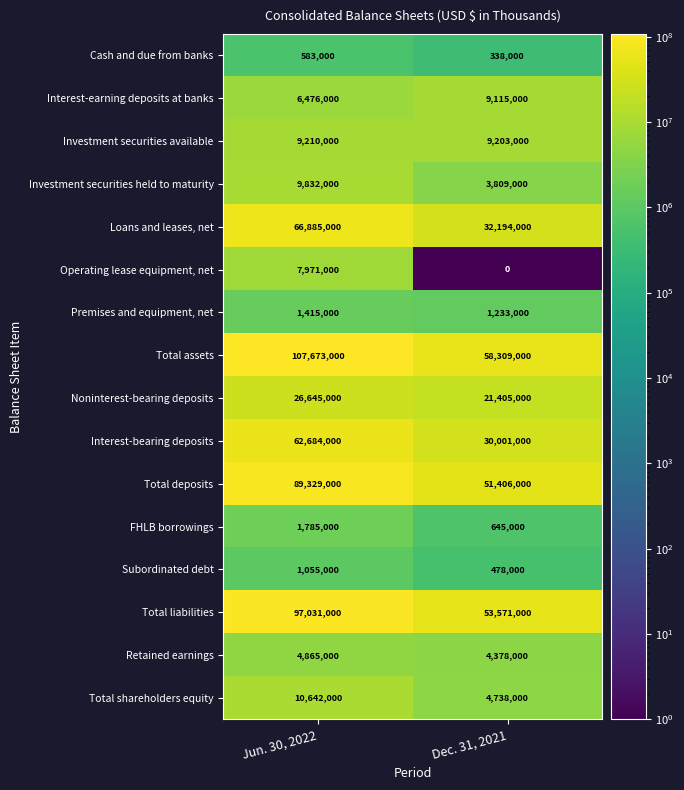

What value does the Total deposits series have at Dec. 31, 2021?

51406000